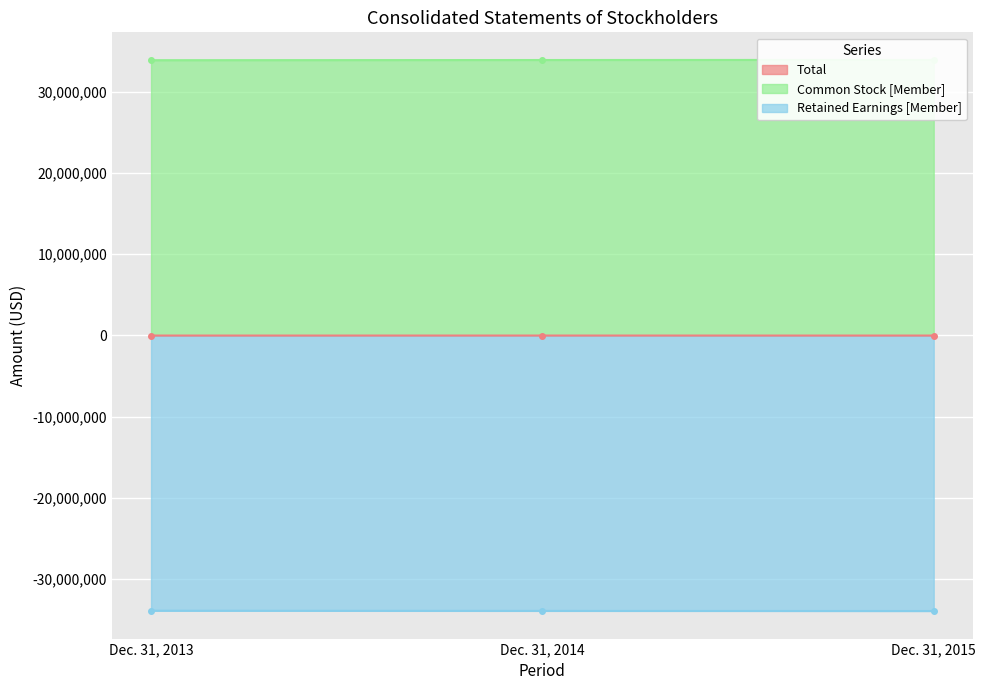

Is the value of Total at Dec. 31, 2015 greater than the value of Retained Earnings [Member] at Dec. 31, 2014?

Yes